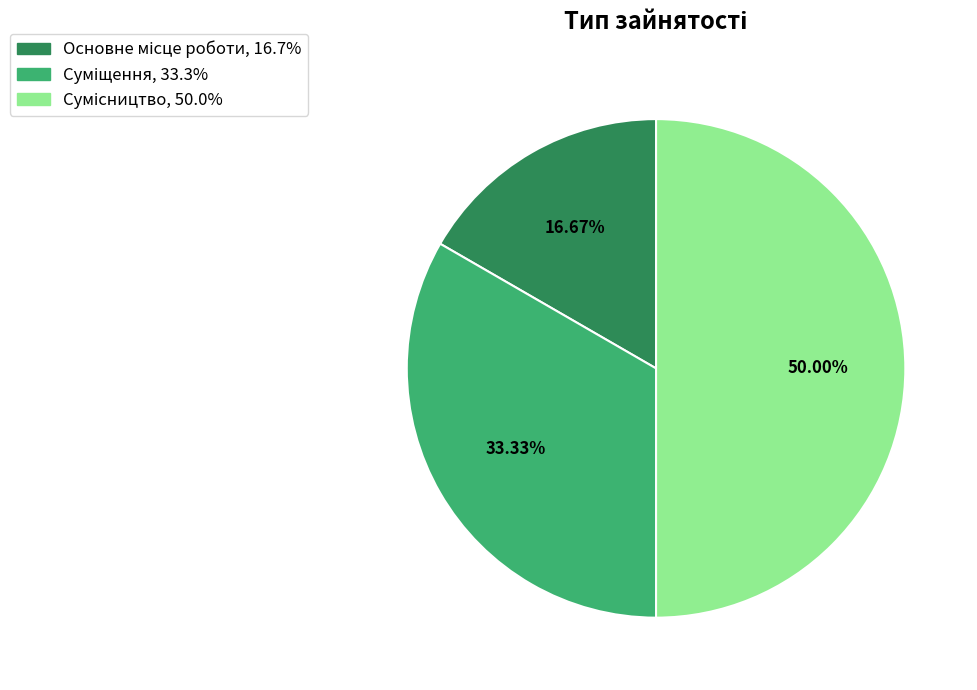

Which has a higher value, Сумісництво or Основне місце роботи?

Сумісництво